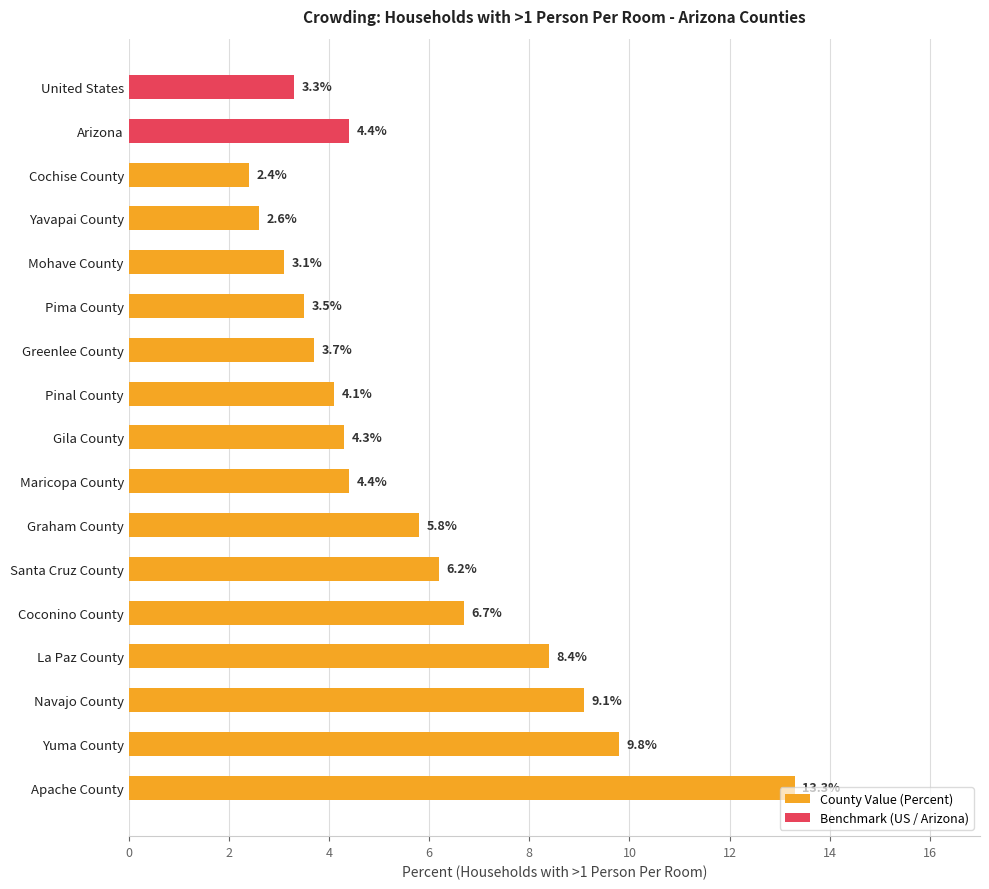

How many bars are there in total?

17